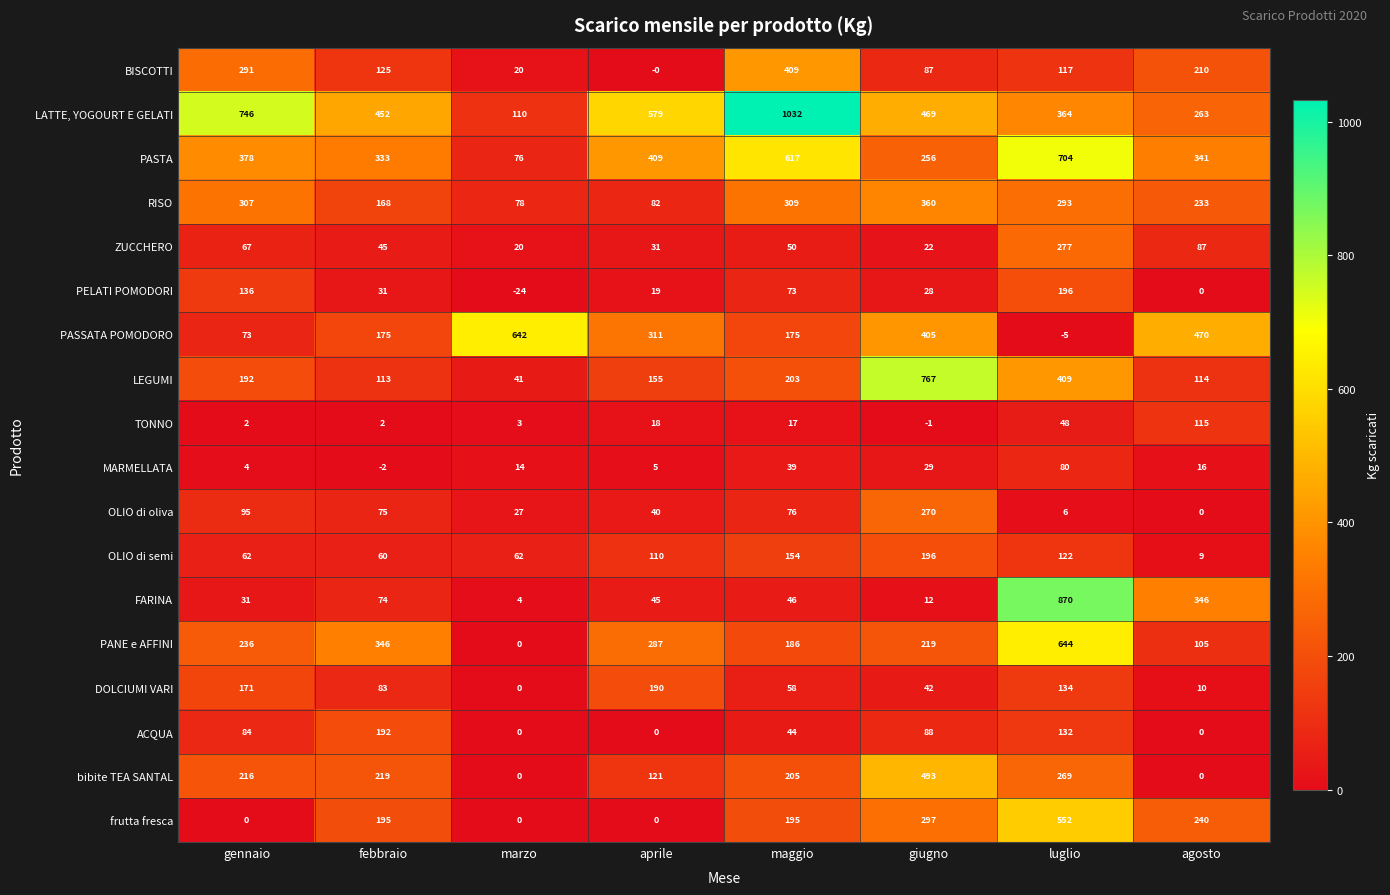

The value of MARMELLATA at luglio is 116. True or false?

False